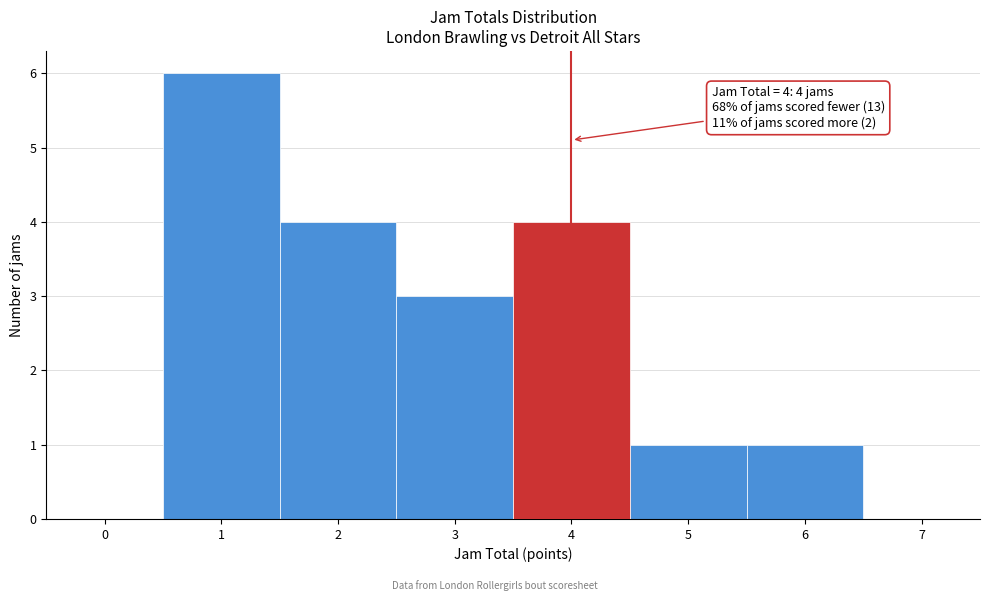

Over which range of the x-axis is the bar tallest?

0.5 to 1.5